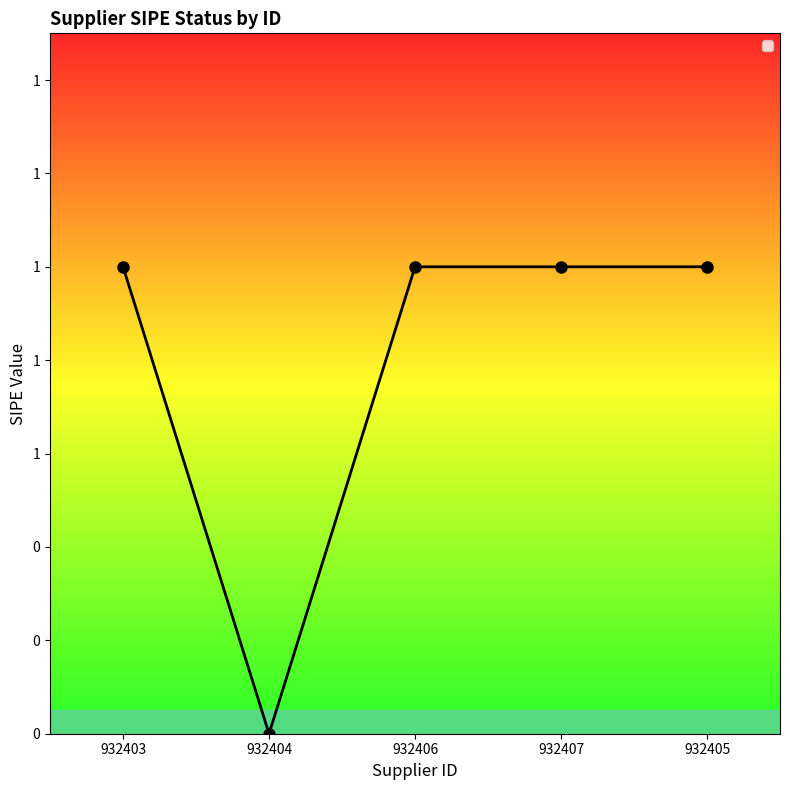

What is the difference between the second highest and minimum values?

1